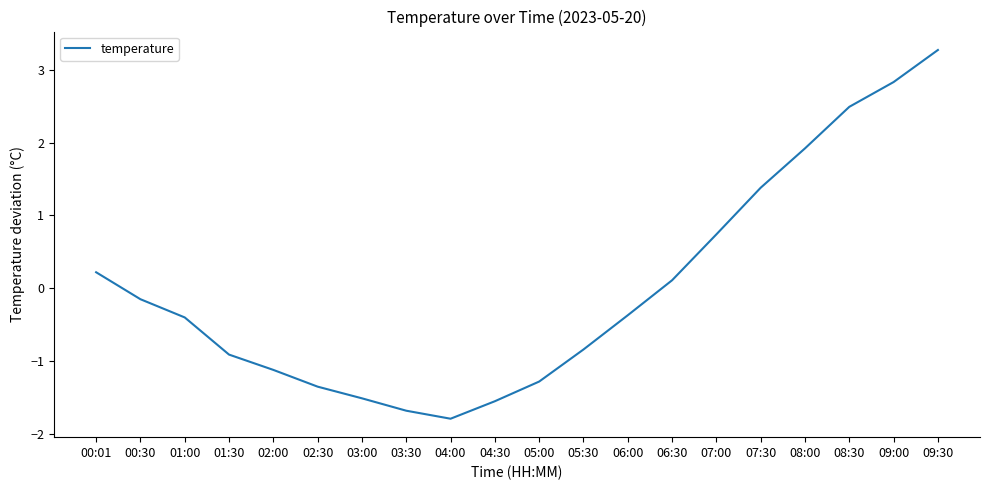

At which label does the data first exceed 0?

00:01